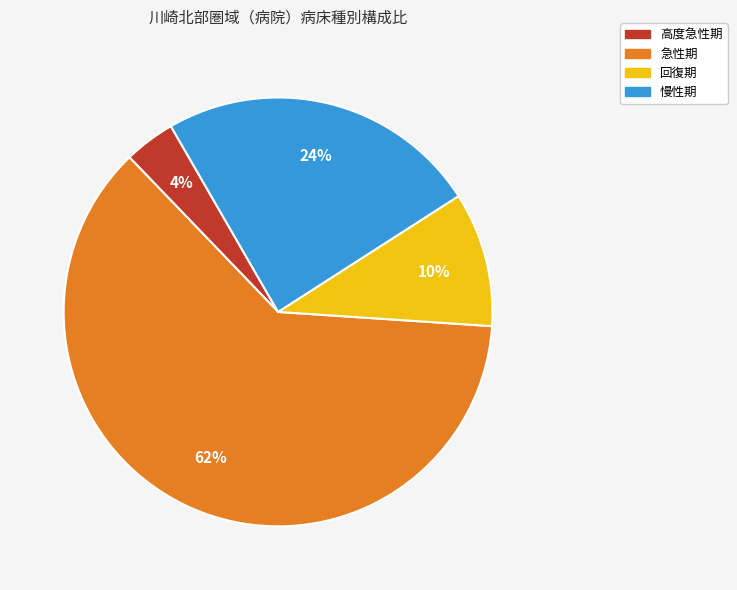

Between 慢性期 and 高度急性期, which is larger?

慢性期